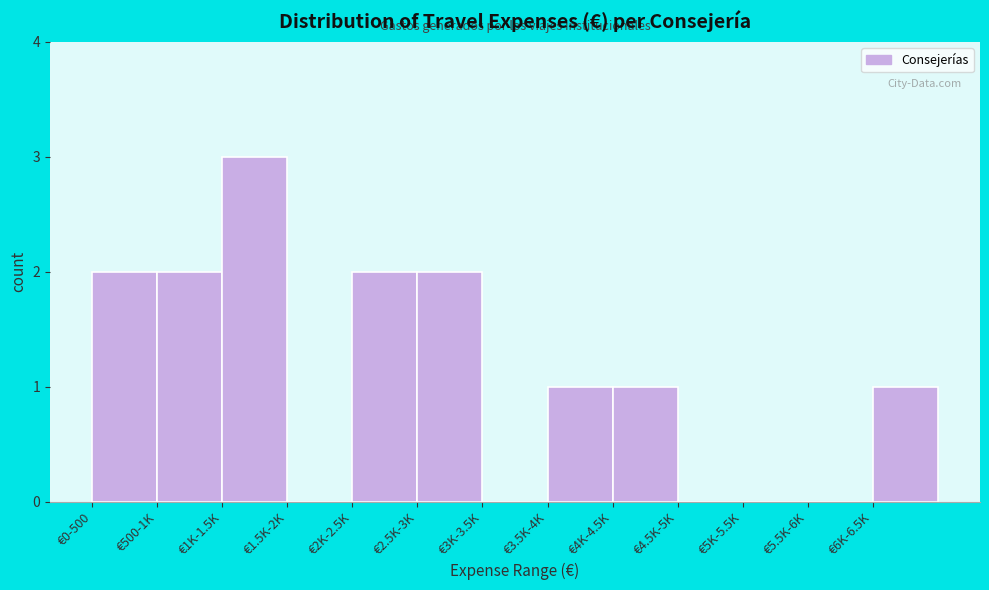

Reading right to left, transcribe all the data shown in this chart.

€6K-6.5K=1	€5.5K-6K=0	€5K-5.5K=0	€4.5K-5K=0	€4K-4.5K=1	€3.5K-4K=1	€3K-3.5K=0	€2.5K-3K=2	€2K-2.5K=2	€1.5K-2K=0	€1K-1.5K=3	€500-1K=2	€0-500=2